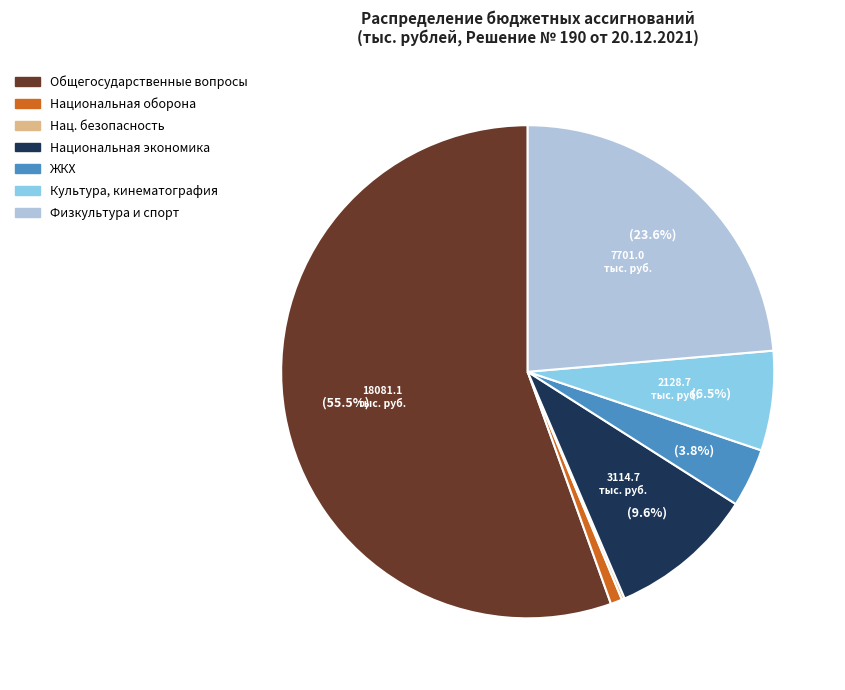

Is there any slice that represents more than half of the pie?

Yes